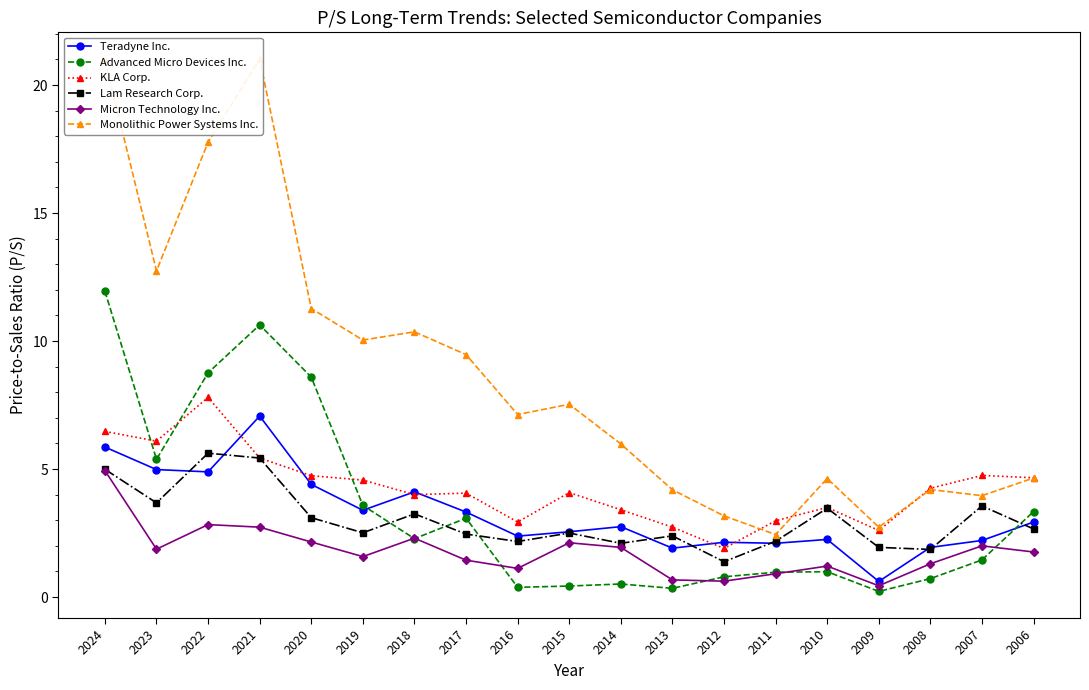

What are all the series names shown in the legend?

Teradyne Inc., Advanced Micro Devices Inc., KLA Corp., Lam Research Corp., Micron Technology Inc., Monolithic Power Systems Inc.